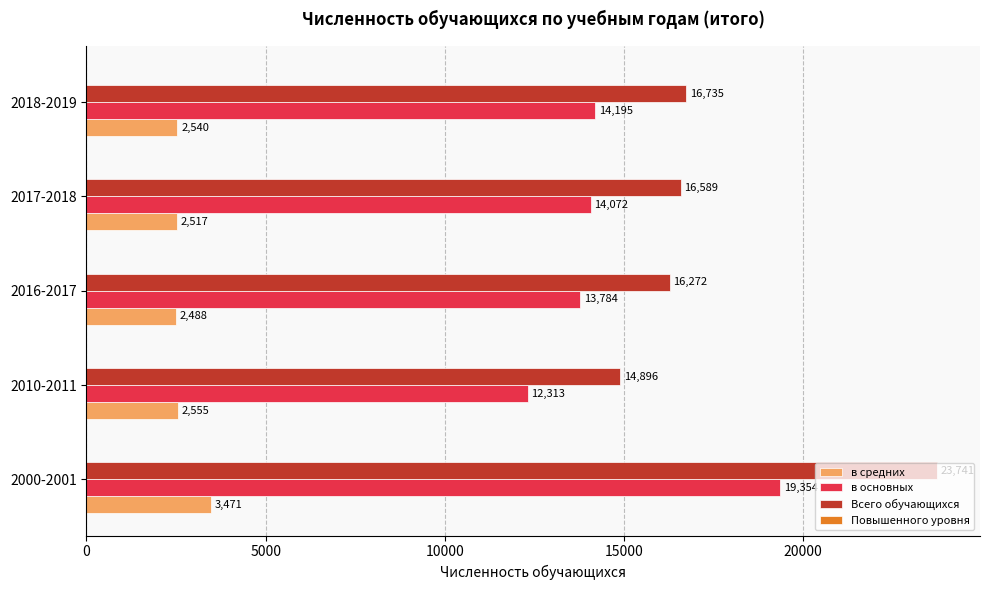

Which category has the lowest value in the в основных series?

2010-2011